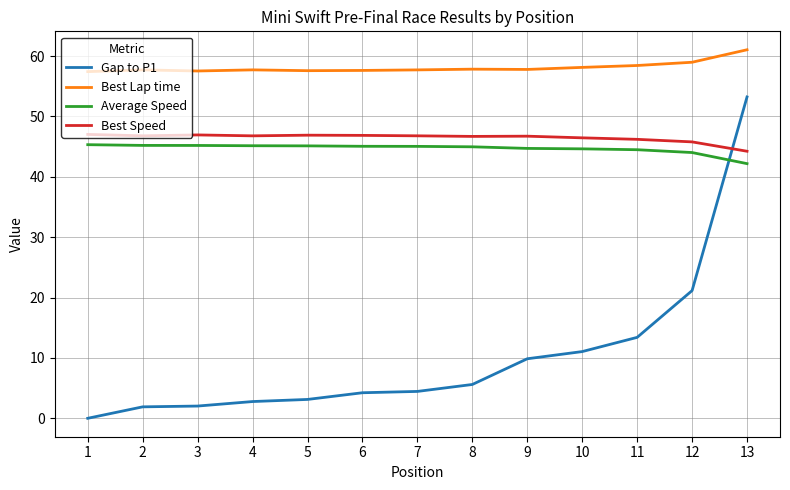

What is the maximum value shown in the chart?

61.0